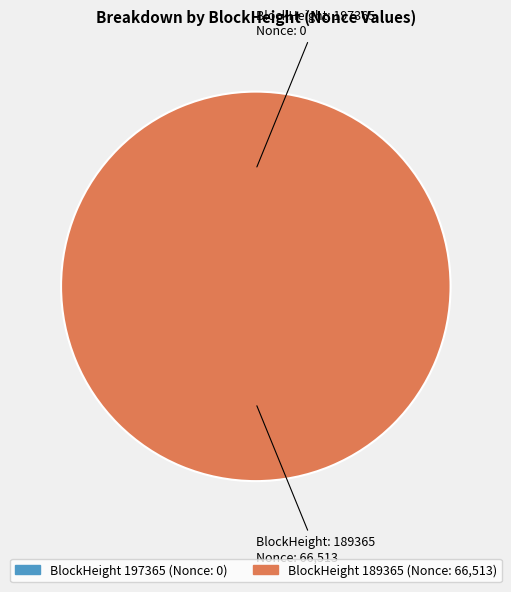

What is the smallest slice in the pie chart?

197365